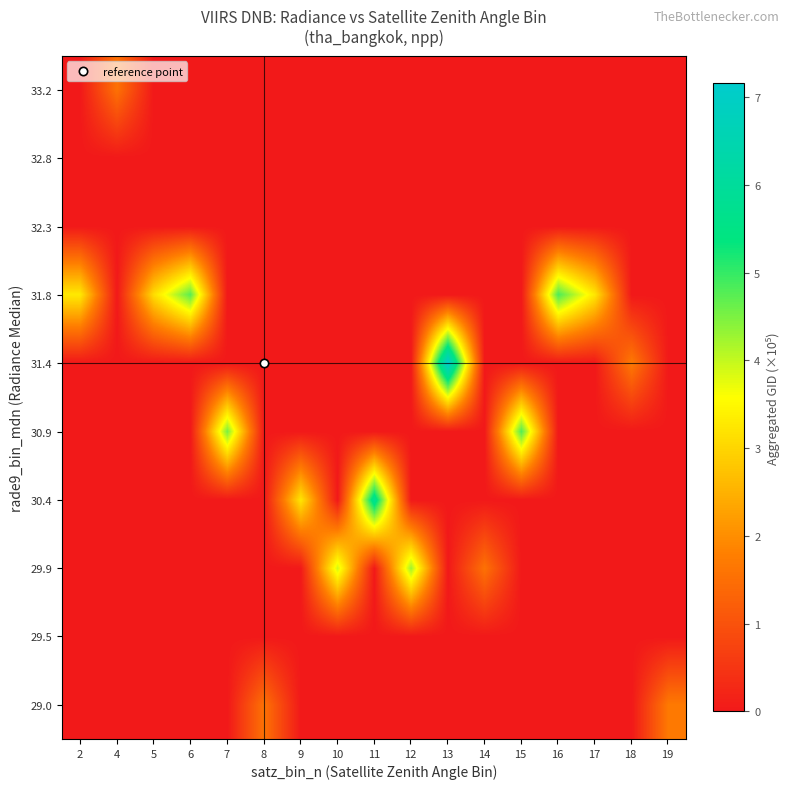

What is the total value across all series at 4?

1.6